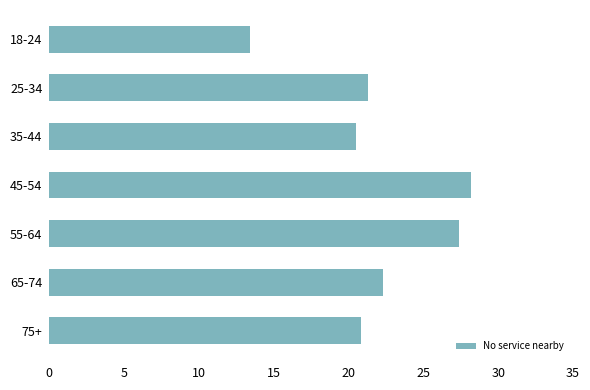

Between 25-34 and 55-64, which is larger?

55-64